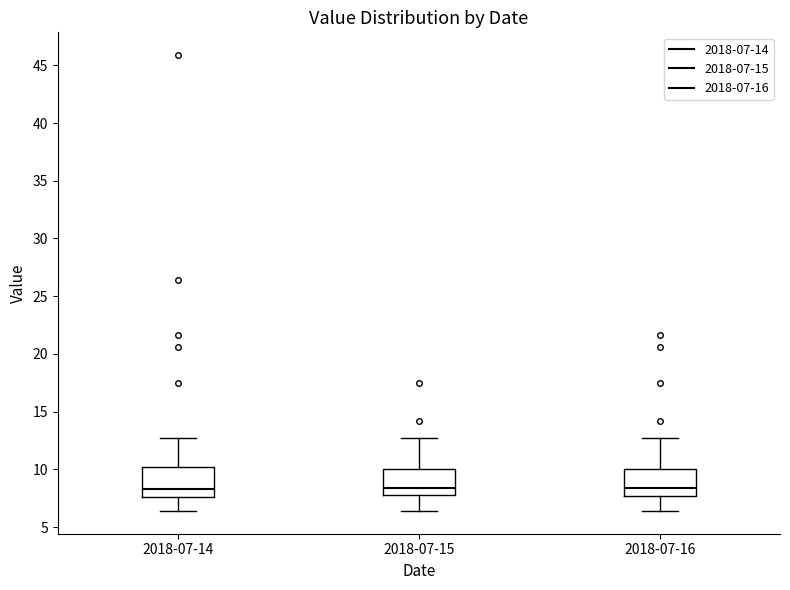

Where does the upper whisker of the box for 2018-07-15 end on the y-axis? The values are not printed on the chart, so give them approximately, as read against the axis.

12.5